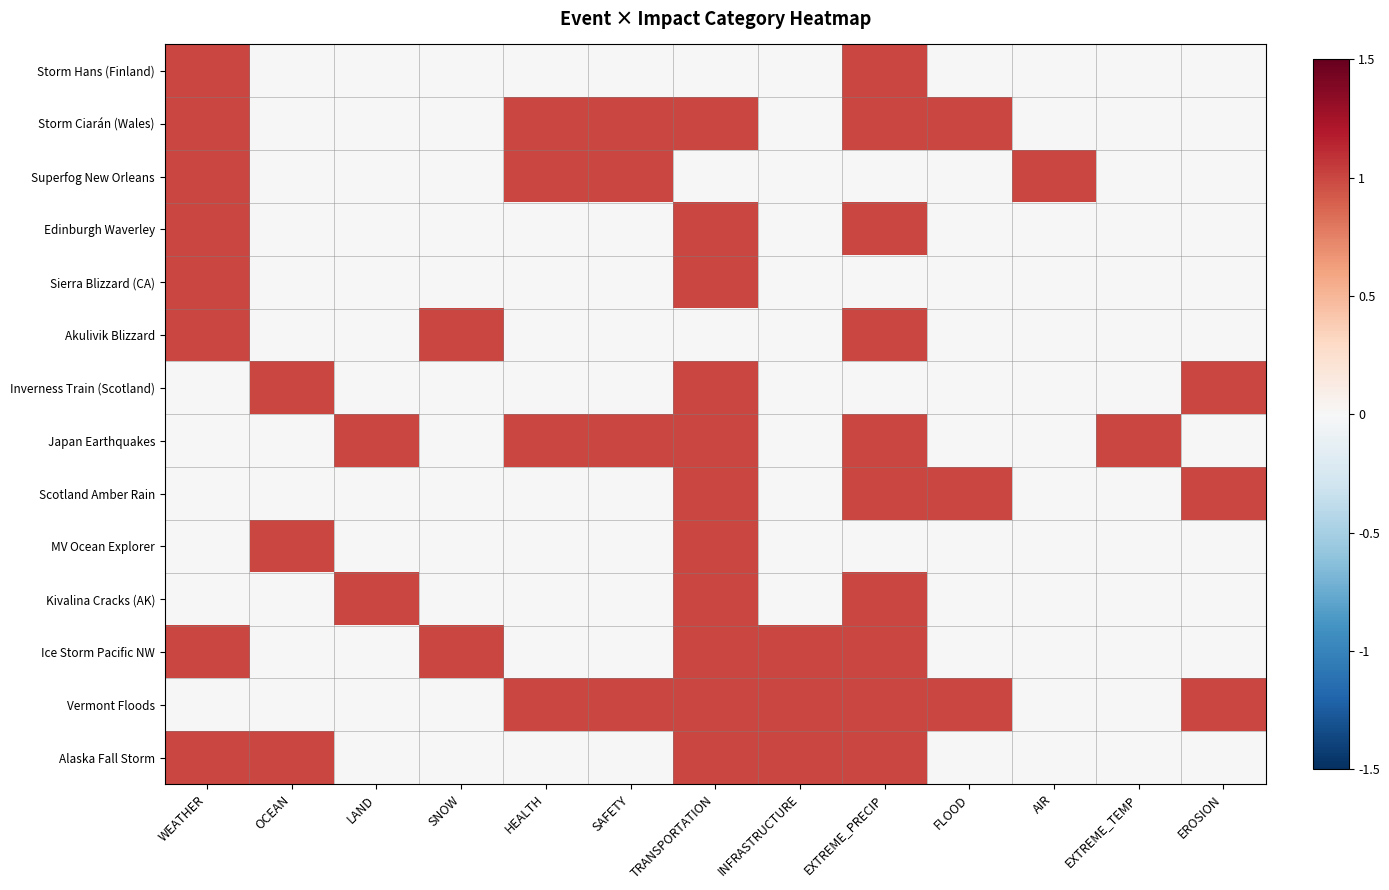

Which series changed the most between WEATHER and LAND?

Storm Hans (Finland)